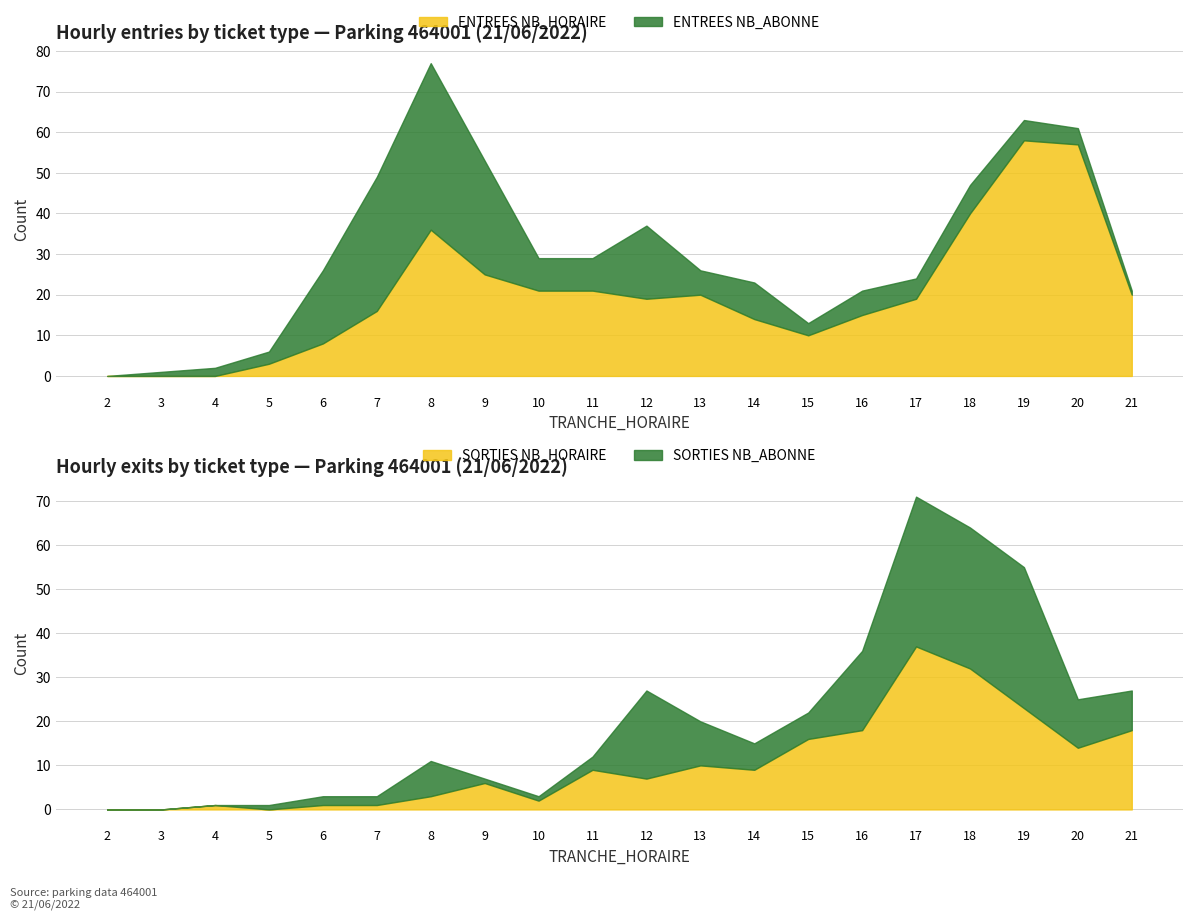

True or false: ENTREES NB_ABONNE and ENTREES NB_HORAIRE cross at least once.

True